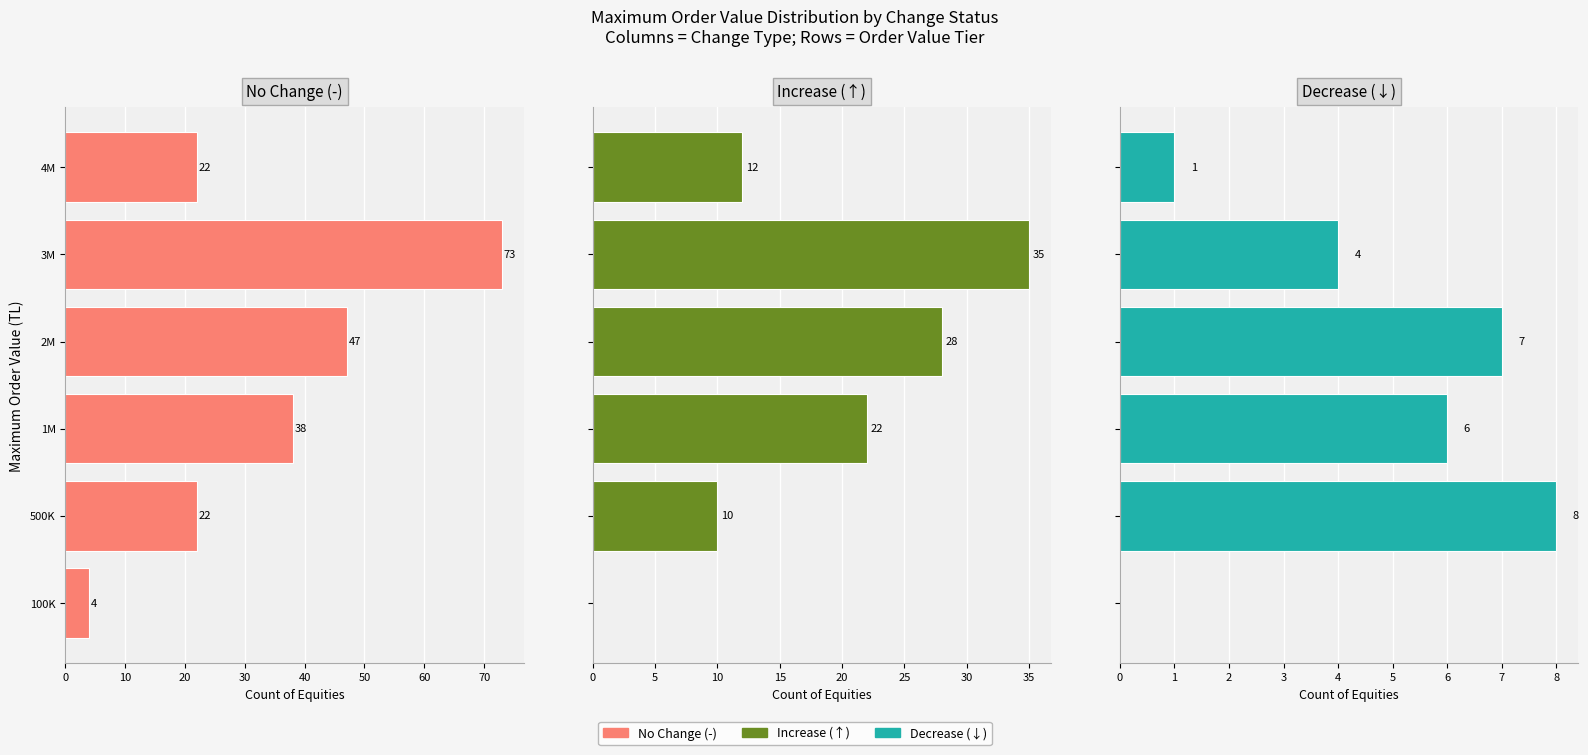

Reading left to right, what are all the values shown in this chart?

No Change (-): 4	22	38	47	73	22
Increase (↑): 0	10	22	28	35	12
Decrease (↓): 0	8	6	7	4	1